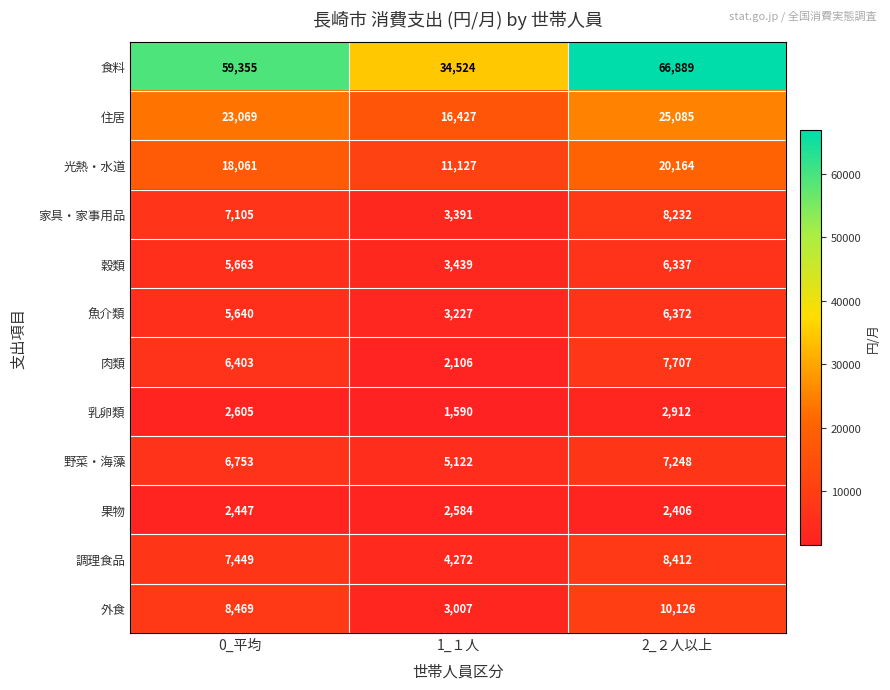

What is the average value of the 野菜・海藻 series?

6374